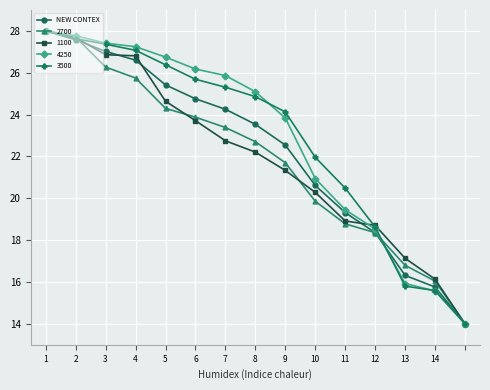

What is the maximum value shown in the chart?

28.0